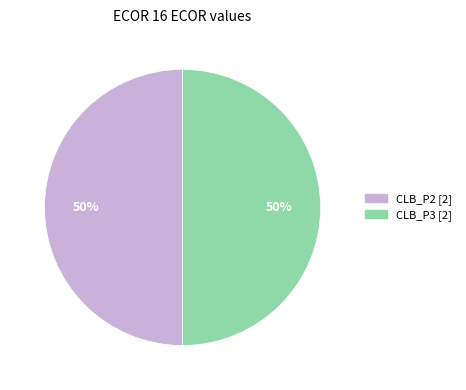

Count the number of slices in the pie.

2